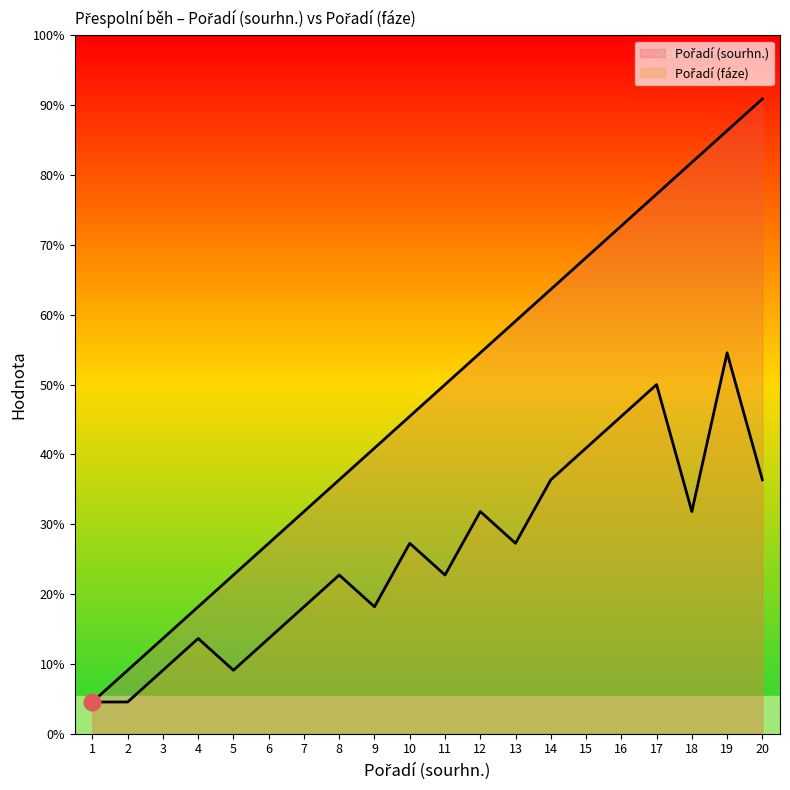

What is the average value of the Pořadí (sourhn.) series?

10